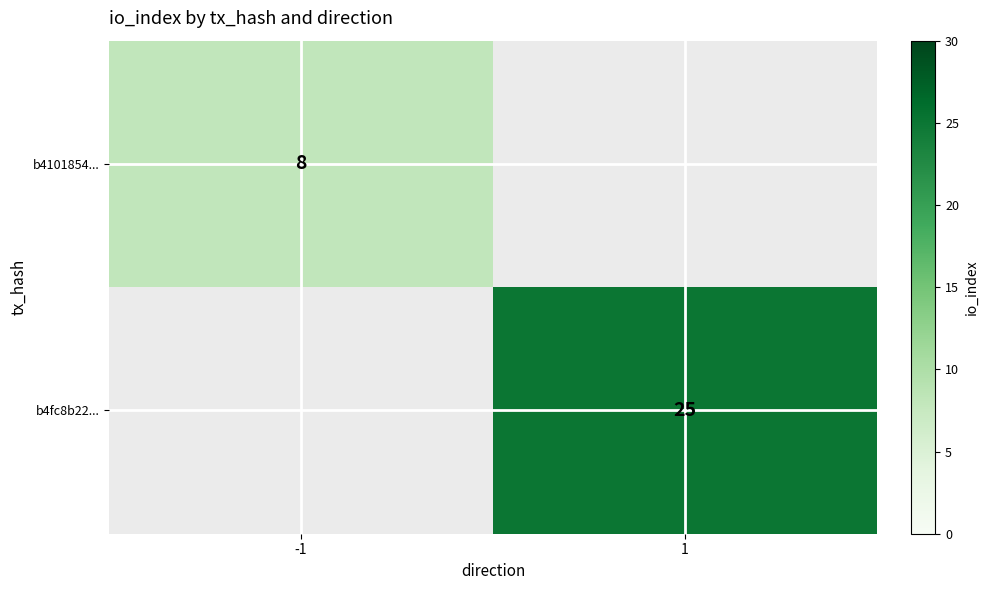

What is the difference between the maximum and minimum values in the b4fc8b22... series?

25